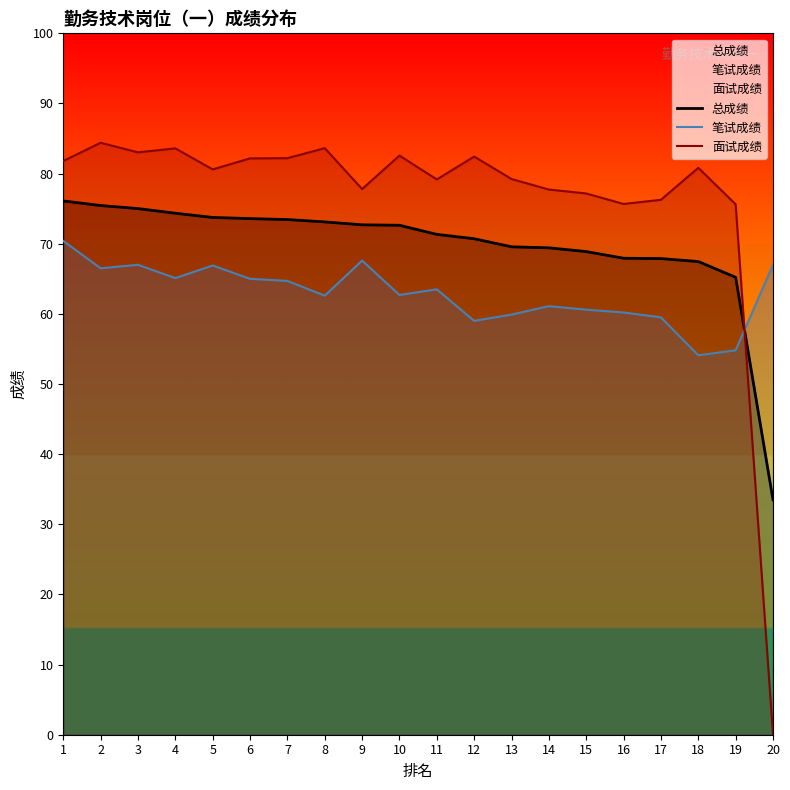

Which series has the widest spread of values?

面试成绩